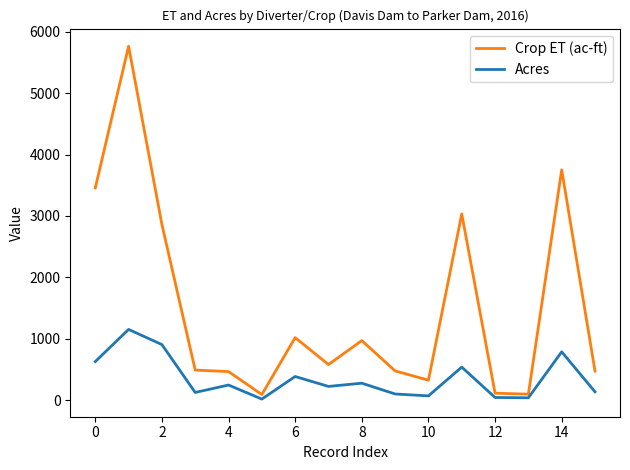

What is the greatest value displayed?

5765